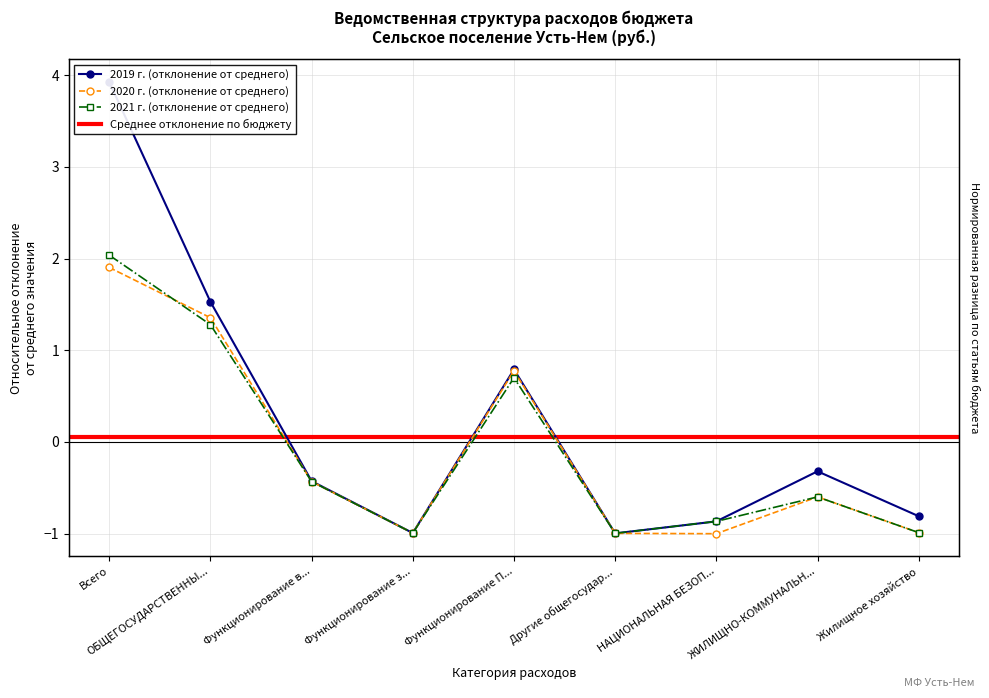

Reading right to left, list all the values displayed in this chart.

2019 г.: -0.8	-0.3	-0.9	-1.0	0.8	-1.0	-0.4	1.5	3.9
2020 г.: -1.0	-0.6	-1.0	-1.0	0.8	-1.0	-0.4	1.4	1.9
2021 г.: -1.0	-0.6	-0.9	-1.0	0.7	-1.0	-0.4	1.3	2.0